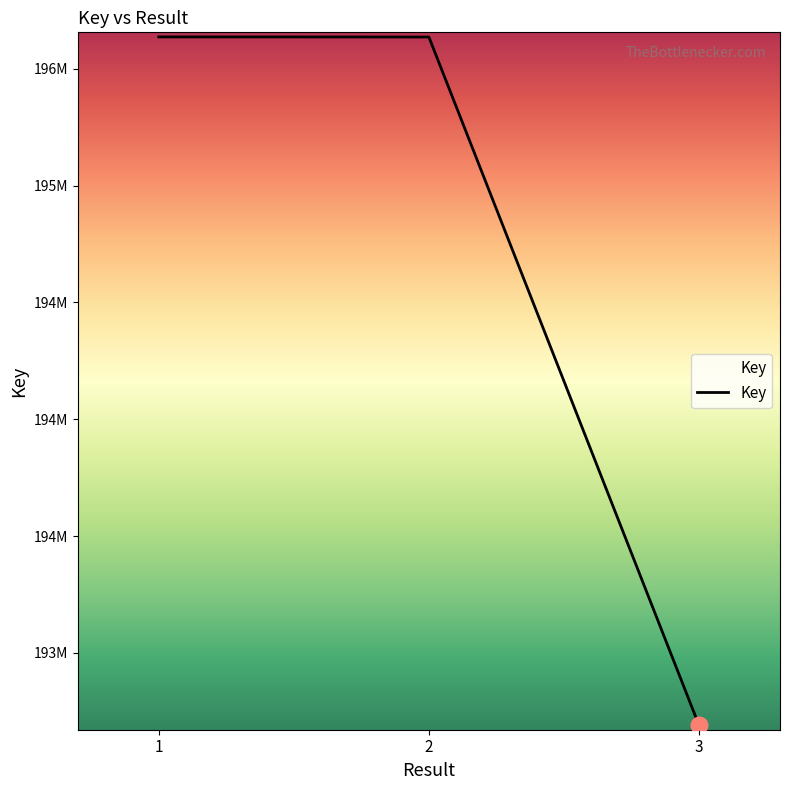

Does the chart display data point markers on the line(s)?

No